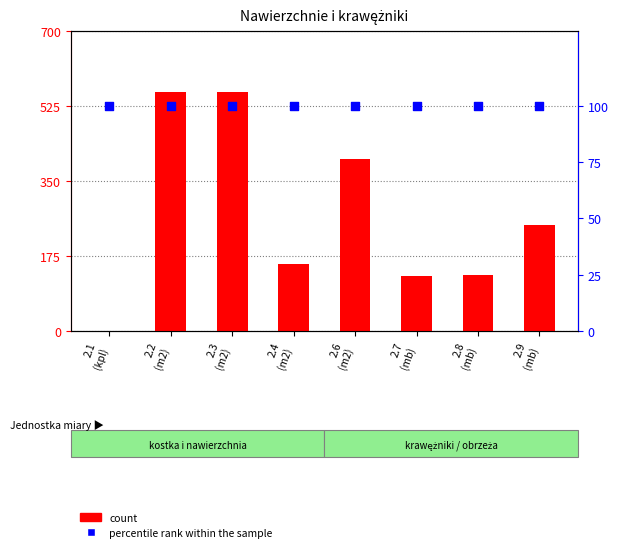

Is the value of percentile rank within the sample at 2.7
(mb) greater than the value of count at 2.8
(mb)?

No